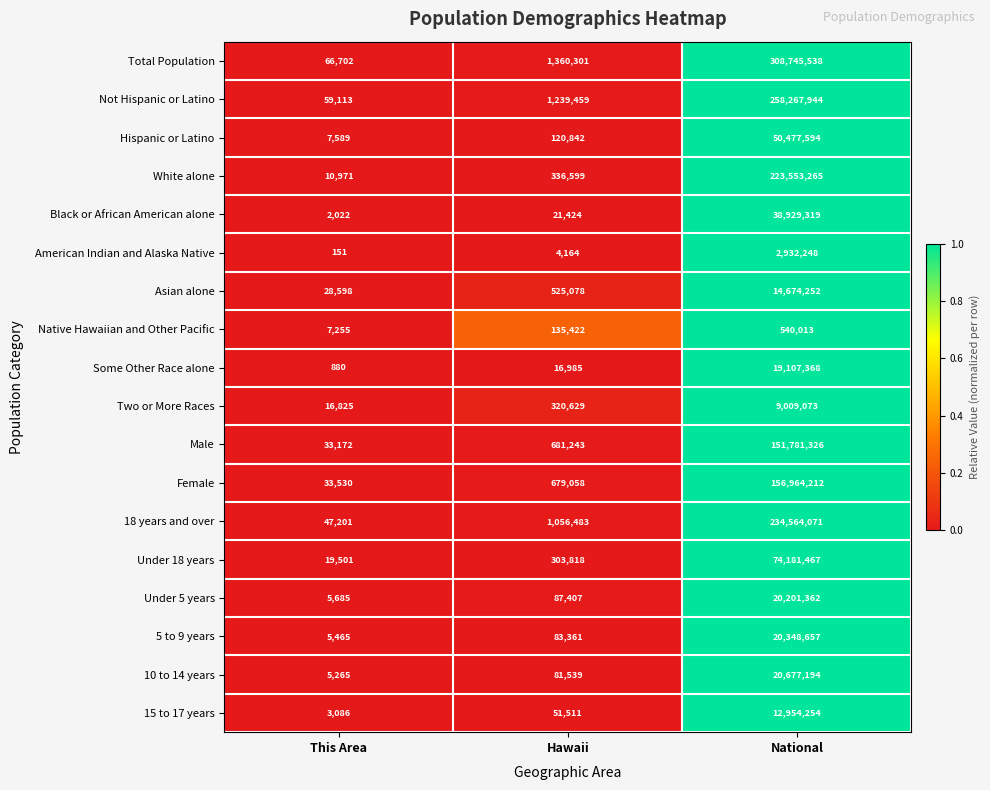

Which series has the largest range (max minus min)?

Total Population